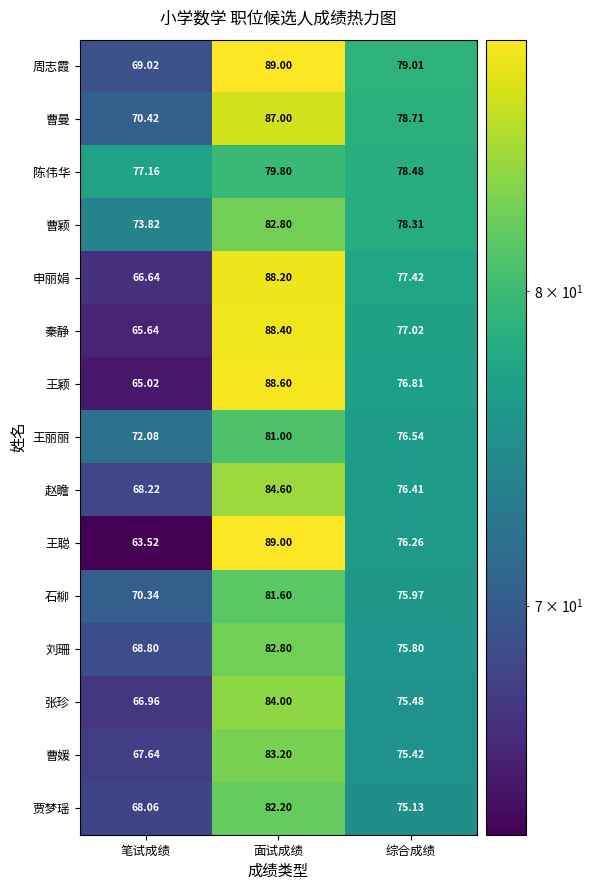

Rank the series at 笔试成绩 from lowest to highest value.

王聪, 王颖, 秦静, 申丽娟, 张珍, 曹媛, 贾梦瑶, 赵瞻, 刘珊, 周志霞, 石柳, 曹曼, 王丽丽, 曹颖, 陈伟华